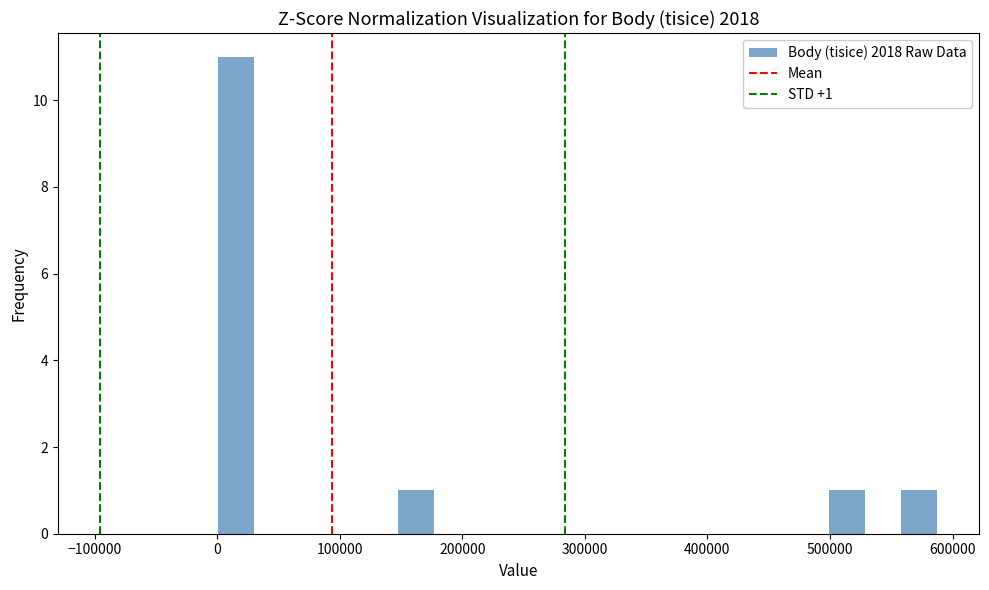

Read against the x-axis, roughly where is the centre of the tallest bar?

20000